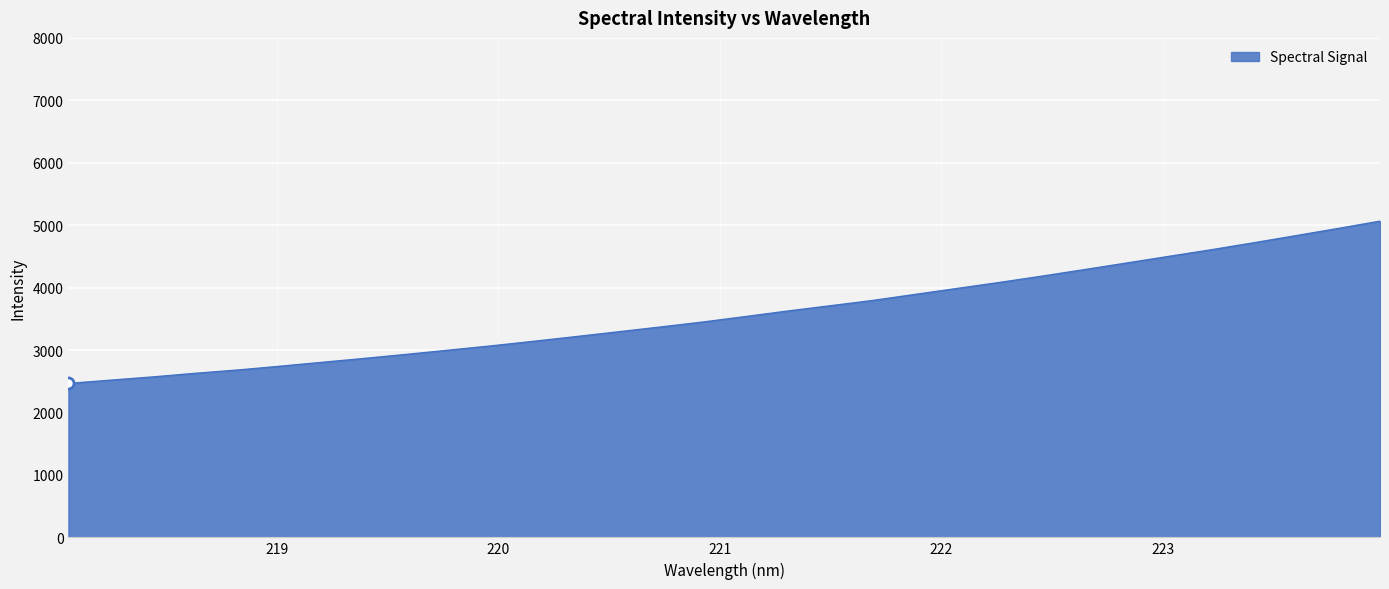

What is the difference between the maximum and minimum values?

2599.1